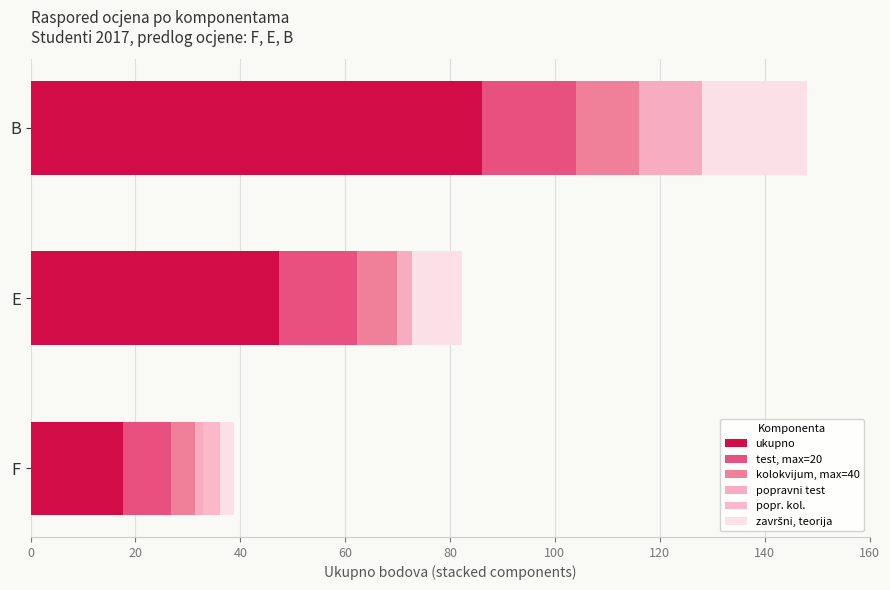

How many data points in ukupno are above 47?

2